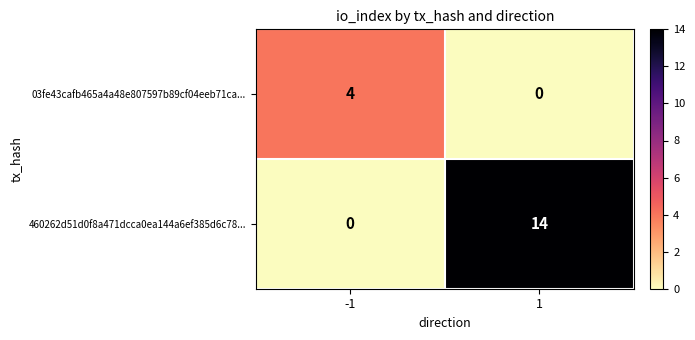

What is the total value across all series at -1?

4